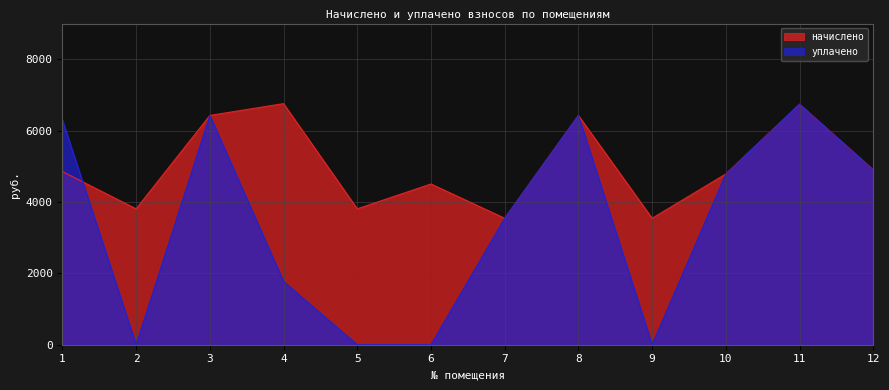

At which category is the sum across all series the highest?

11